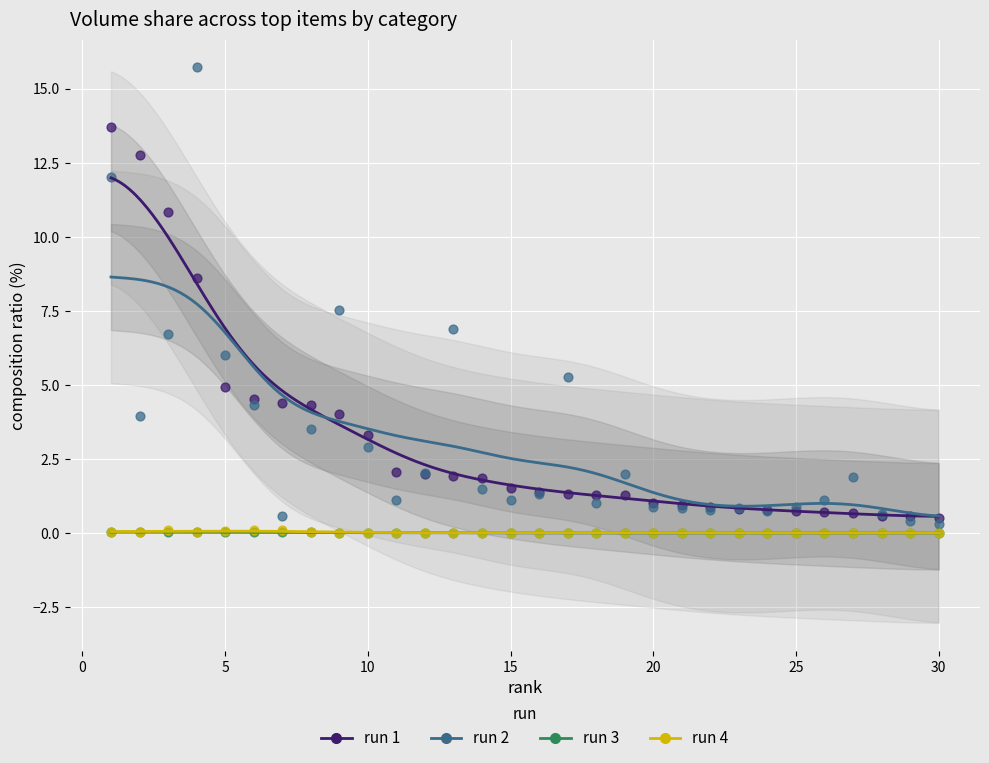

Which series contains the highest Y value?

run 2